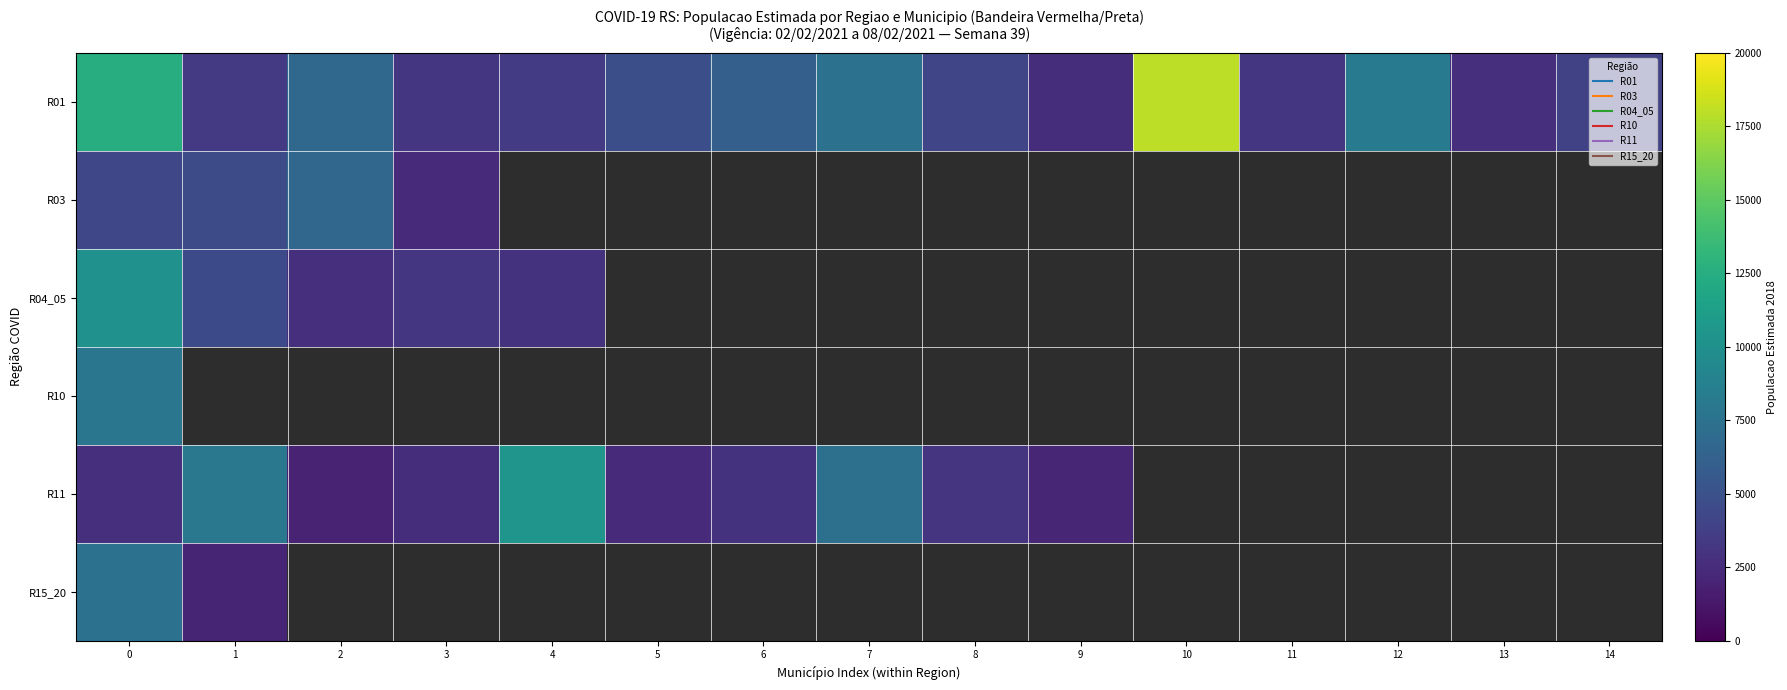

What is the minimum value for R15_20?

2064.0